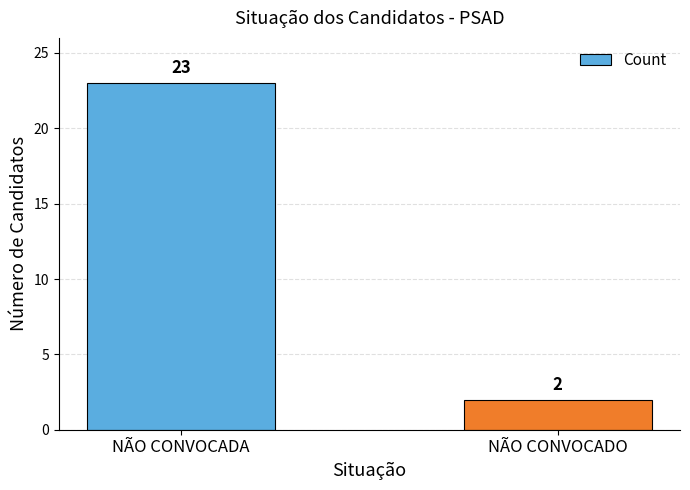

Rank the categories by value from lowest to highest.

NÃO CONVOCADO, NÃO CONVOCADA